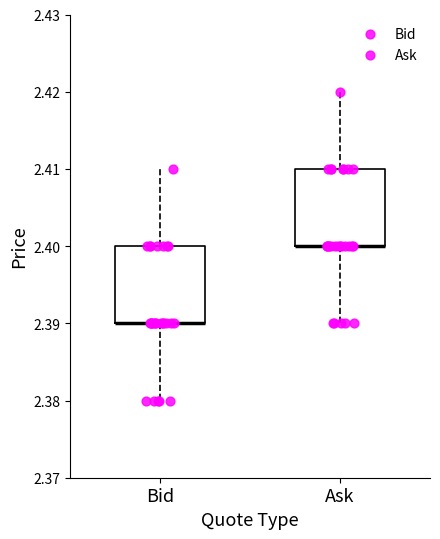

Reading left to right, read every box against the y-axis: the position of its median line, the range the box covers, and the ends of its whiskers. The values are not printed on the chart, so give them approximately, as read against the axis.

Bid: median 2.39 (drawn on the box's lower edge), box 2.39 to 2.40, whiskers 2.38 to 2.41
Ask: median 2.40 (drawn on the box's lower edge), box 2.40 to 2.41, whiskers 2.39 to 2.42